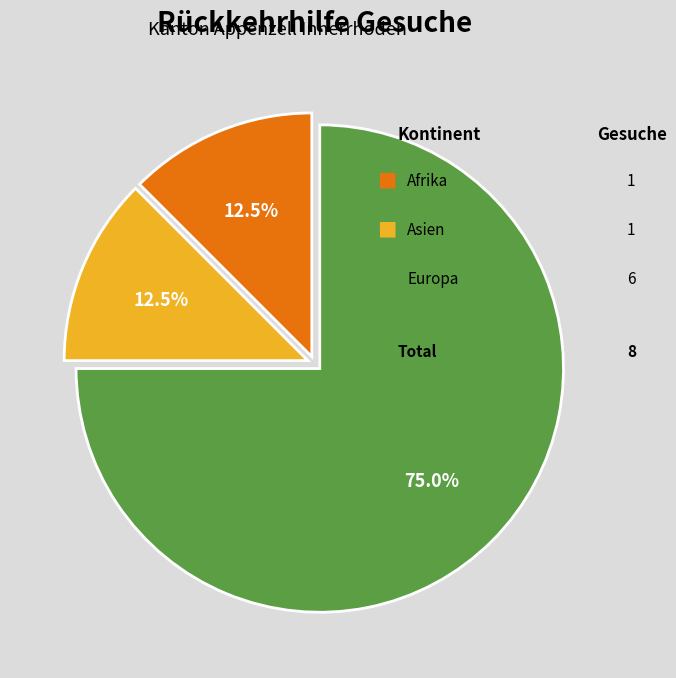

Does any single category account for the majority?

Yes